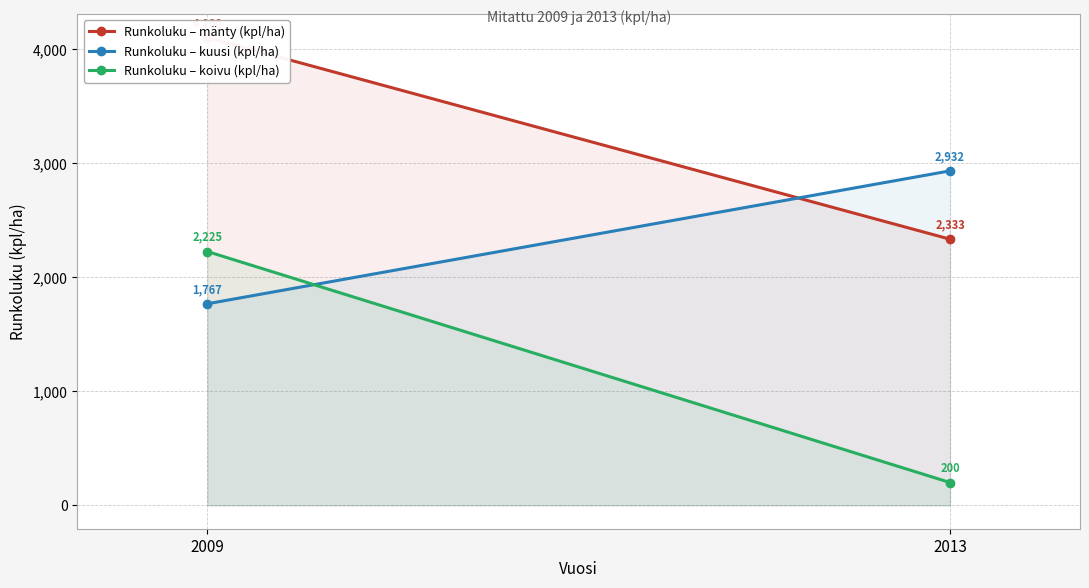

Count the Runkoluku – kuusi (kpl/ha) values in the range 1767 to 2932.

2